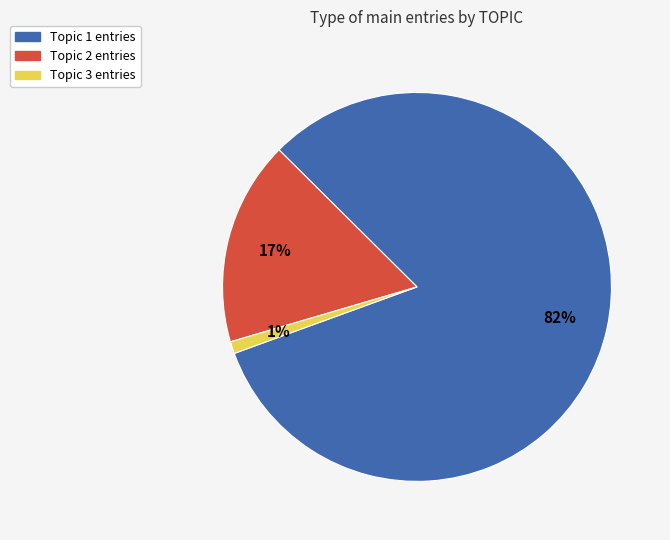

Does Topic 1 represent more than half of the total?

Yes